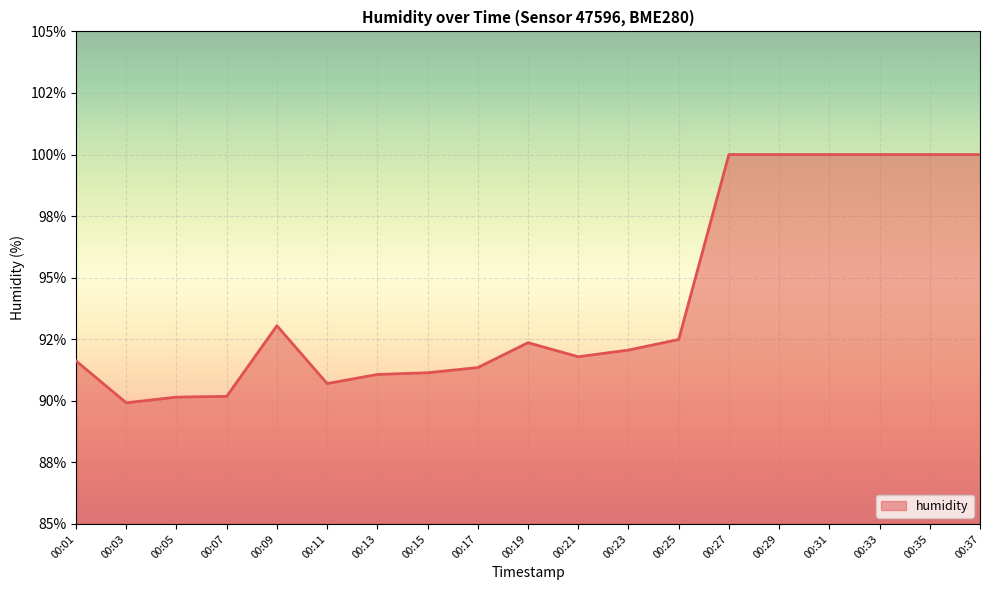

The chart shows a value of 91.8 at 00:21. True or false?

True